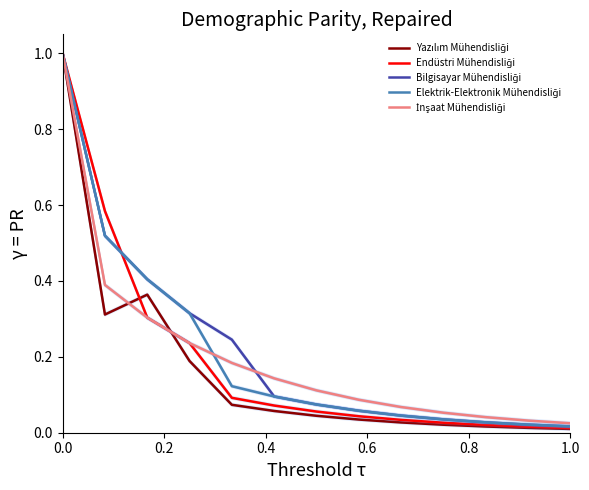

How many lines are shown in the chart?

5